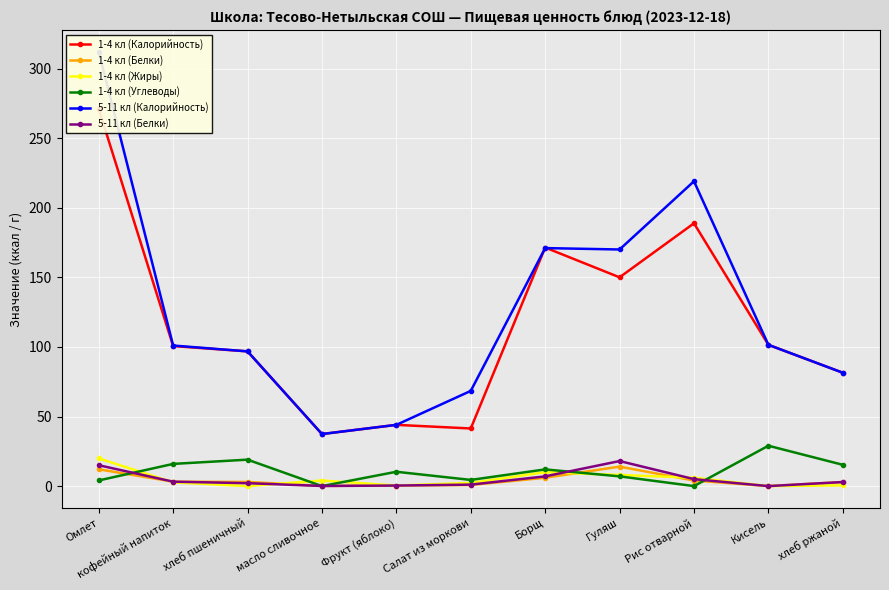

Read the 1-4 кл (Углеводы) value at хлеб ржаной.

15.3